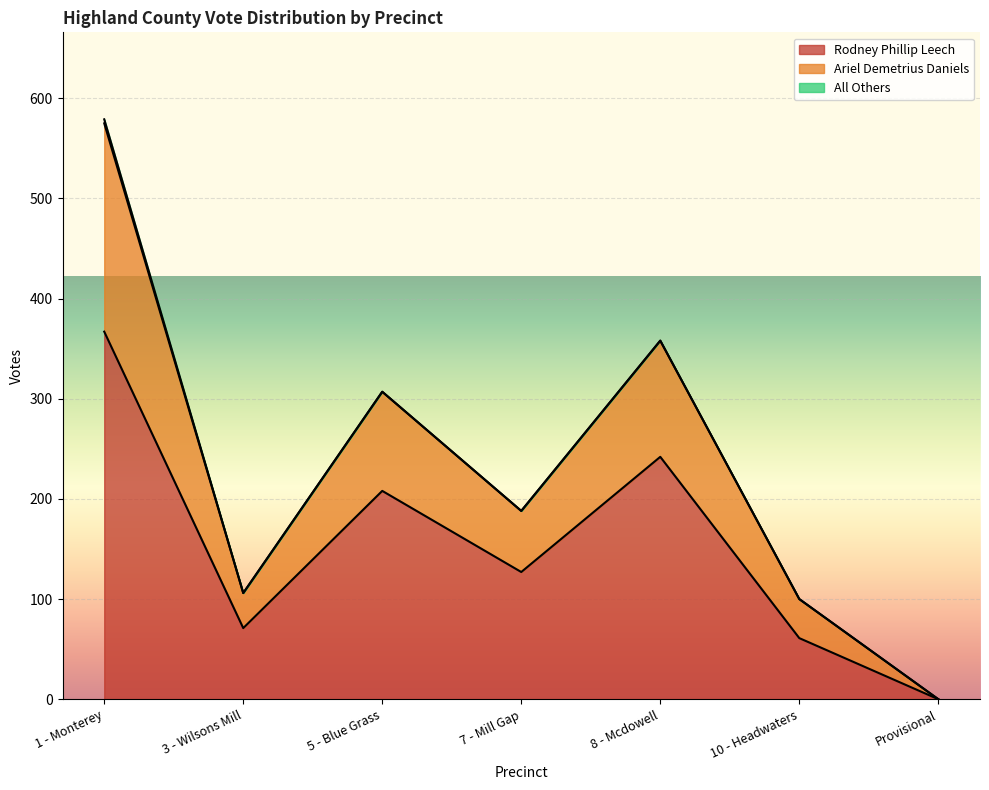

Reading right to left, transcribe all the data shown in this chart.

Rodney Phillip Leech: Provisional=0	10 - Headwaters=61	8 - Mcdowell=242	7 - Mill Gap=127	5 - Blue Grass=208	3 - Wilsons Mill=71	1 - Monterey=367
Ariel Demetrius Daniels: Provisional=0	10 - Headwaters=100	8 - Mcdowell=358	7 - Mill Gap=188	5 - Blue Grass=307	3 - Wilsons Mill=106	1 - Monterey=579